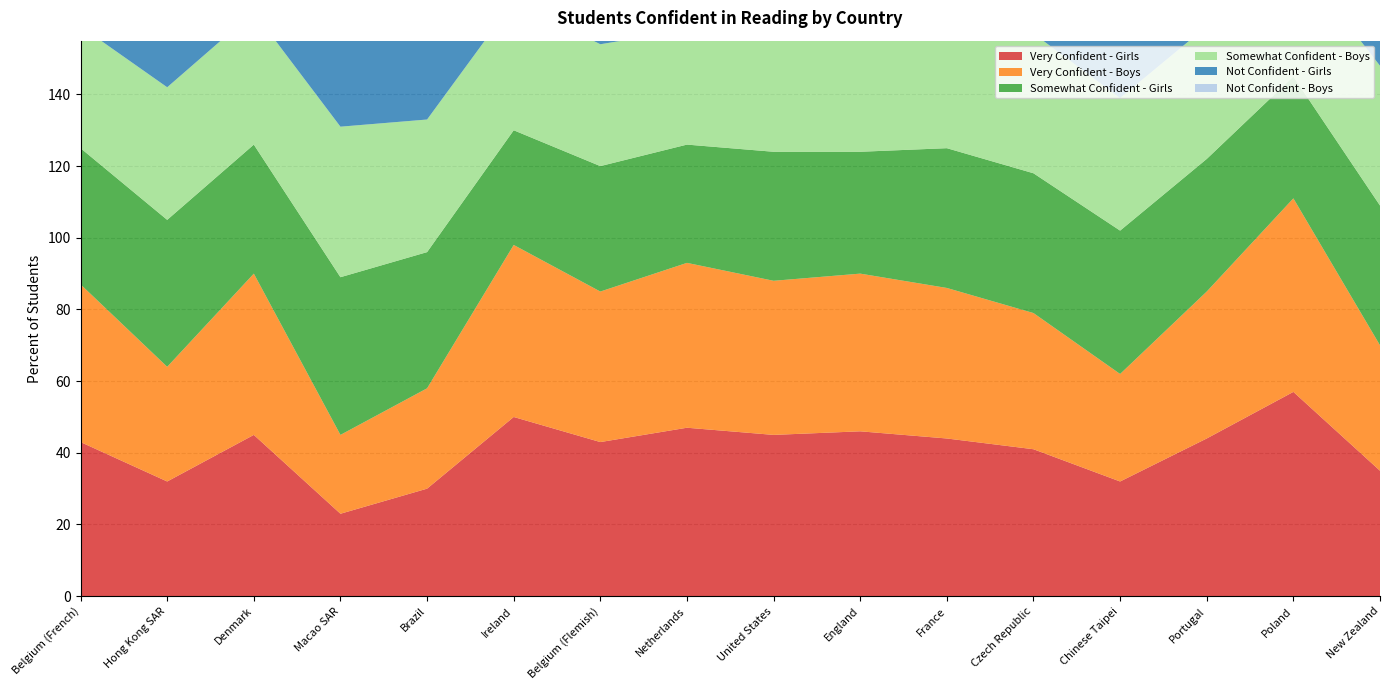

Reading right to left, what are all the values shown in this chart?

Very Confident - Girls: 35	57	44	32	41	44	46	45	47	43	50	30	23	45	32	43
Very Confident - Boys: 35	54	41	30	38	42	44	43	46	42	48	28	22	45	32	44
Somewhat Confident - Girls: 39	34	37	40	39	39	34	36	33	35	32	38	44	36	41	38
Somewhat Confident - Boys: 39	34	37	37	39	40	34	35	32	34	36	37	42	37	37	34
Not Confident - Girls: 25	9	19	28	21	17	20	19	20	22	18	32	33	19	28	18
Not Confident - Boys: 25	12	22	33	22	18	22	22	23	25	16	35	36	18	31	22